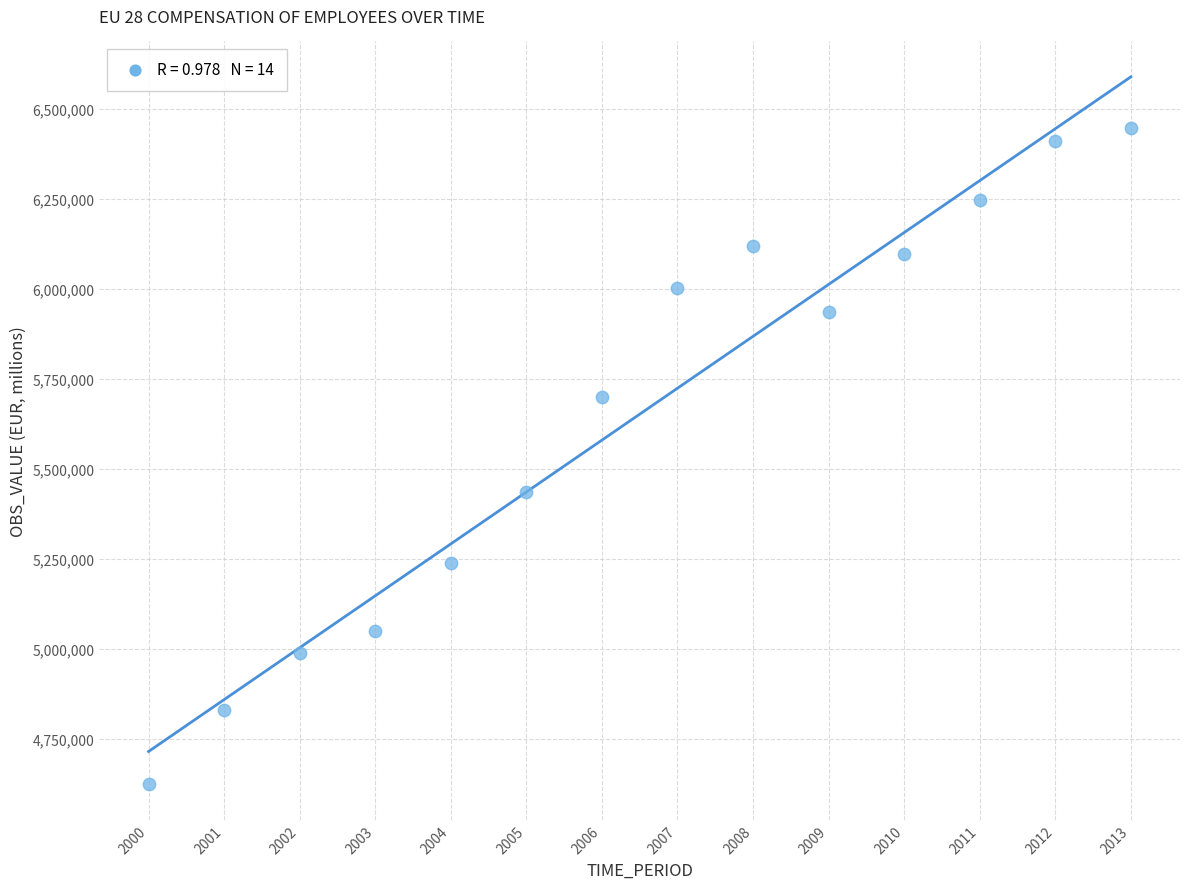

What Y value in the scatter plot is closest to 5535672?

5436782.1